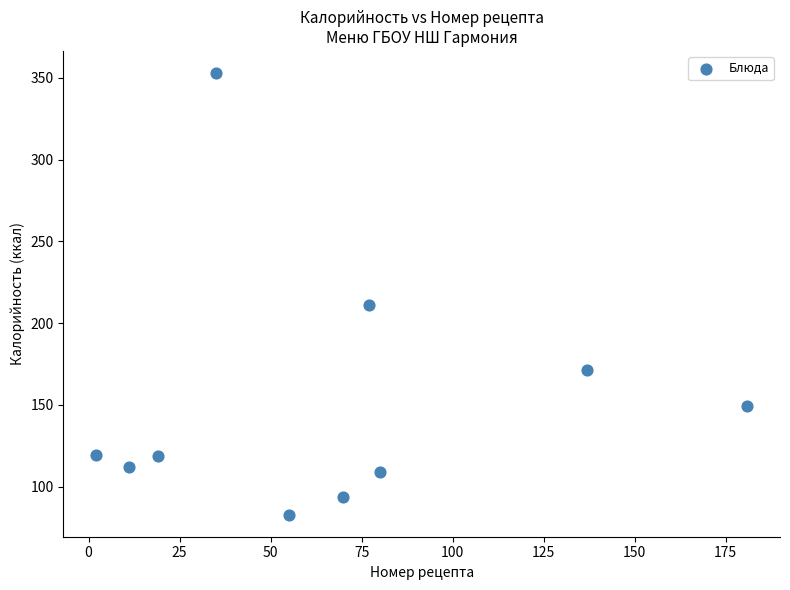

What is the average Y value?

152.0